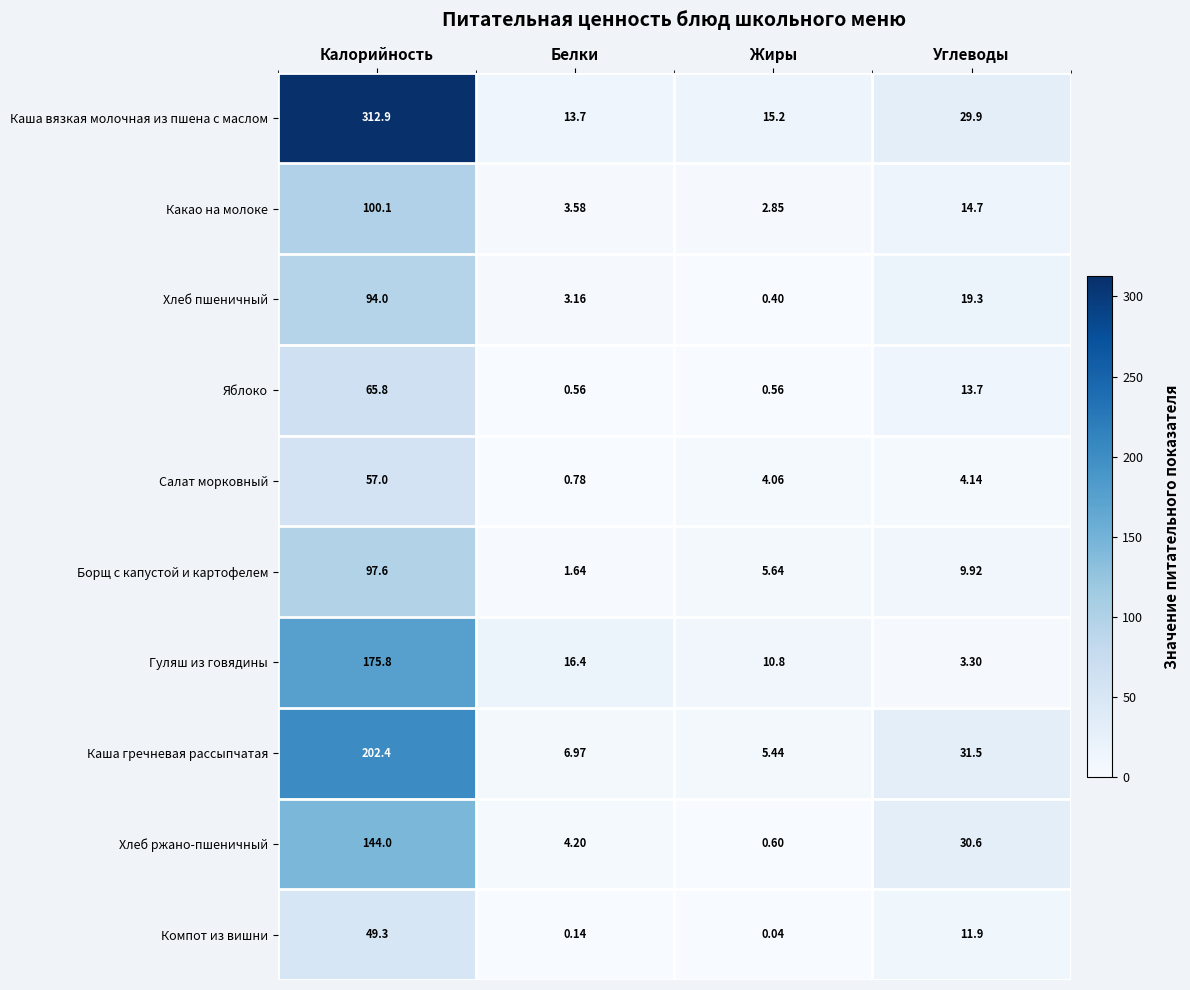

At which label does Гуляш из говядины first exceed 16?

Калорийность